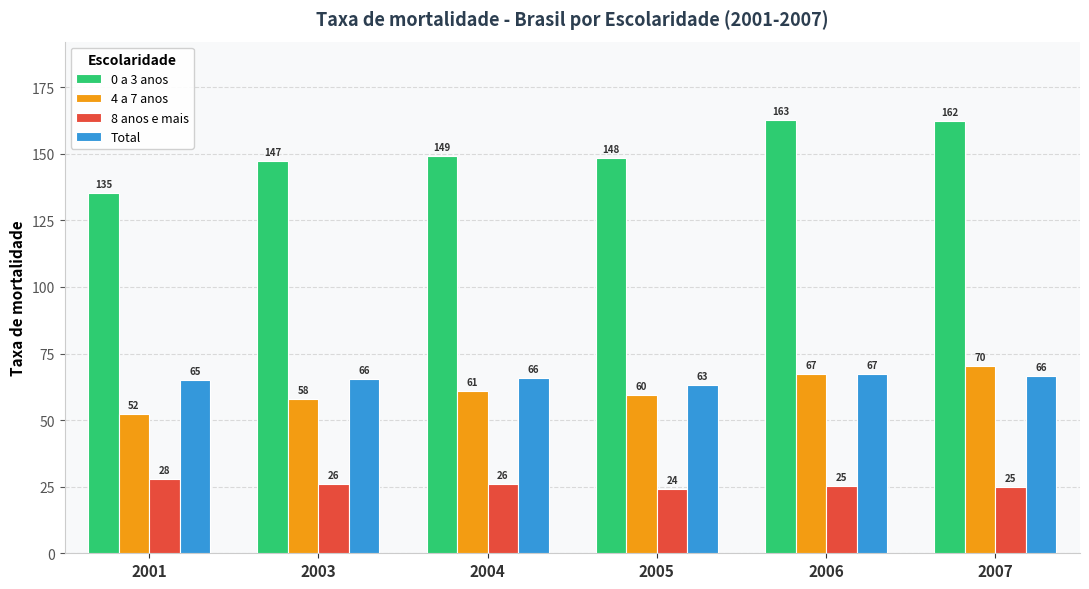

Count the number of data series in this chart.

4